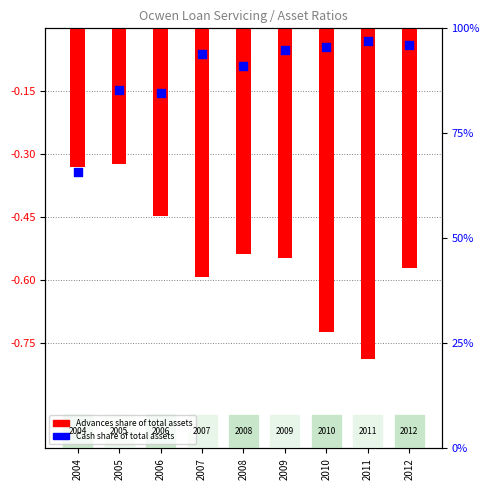

What is the total value across all series at 2006?

-0.6